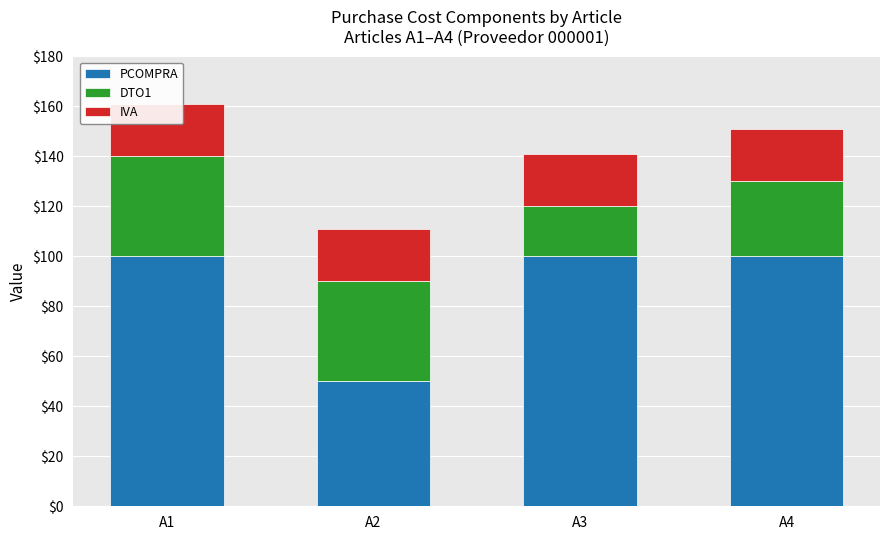

Does the chart contain any negative values?

No